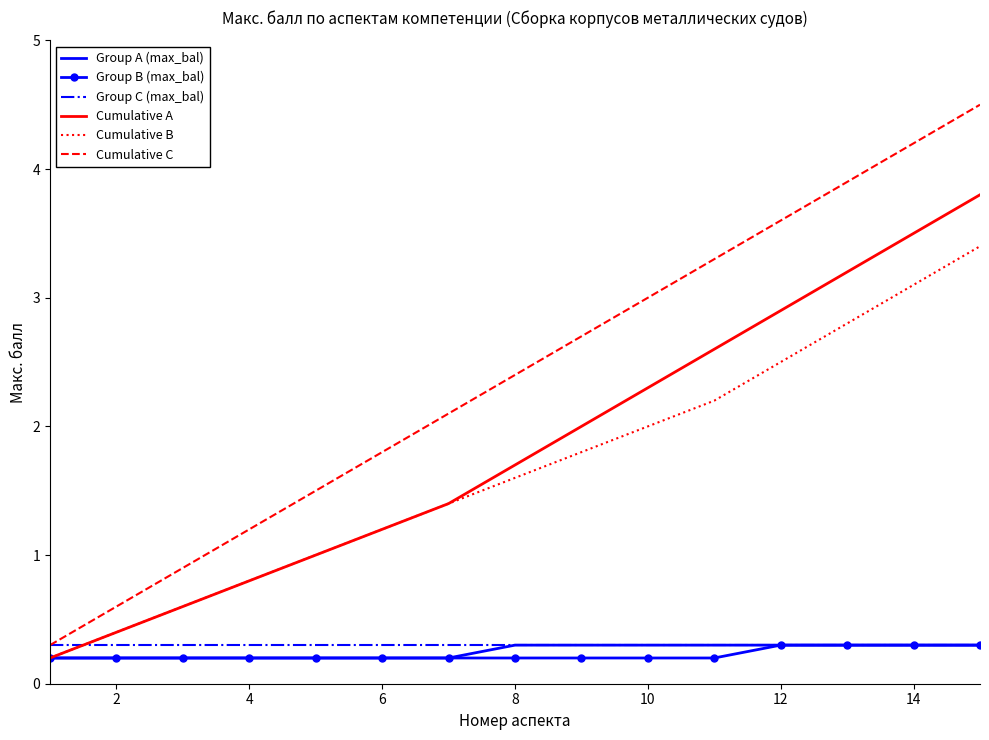

Which series has the largest range (max minus min)?

Cumulative C